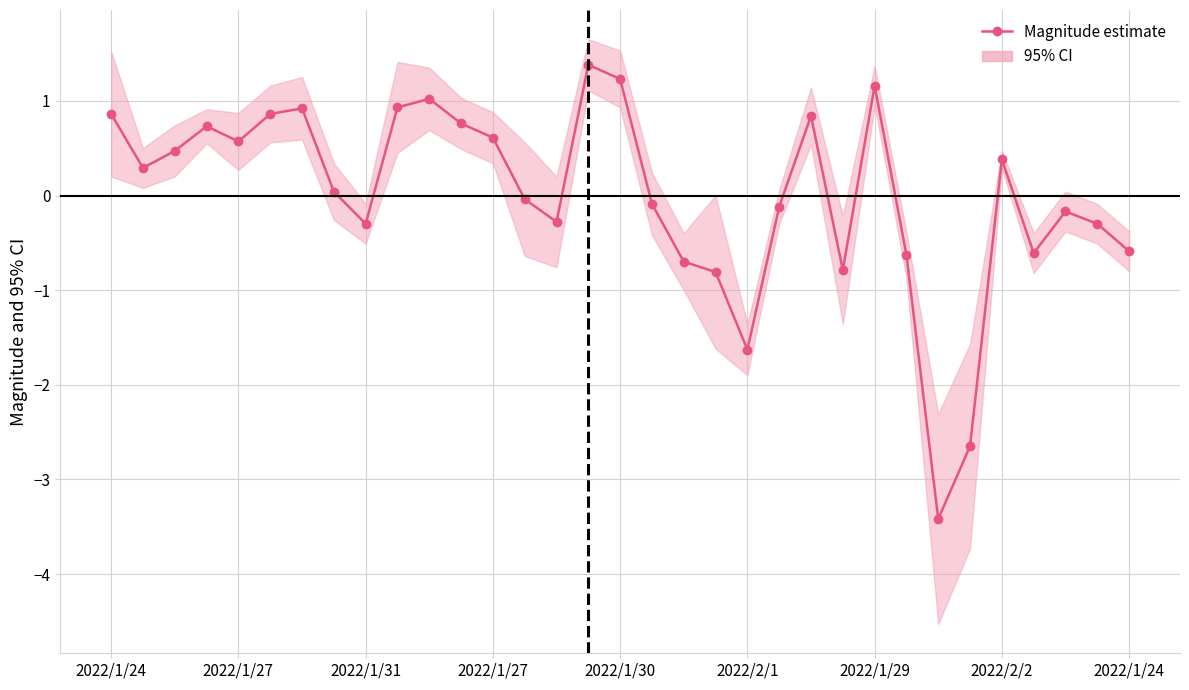

How many values are above zero?

17